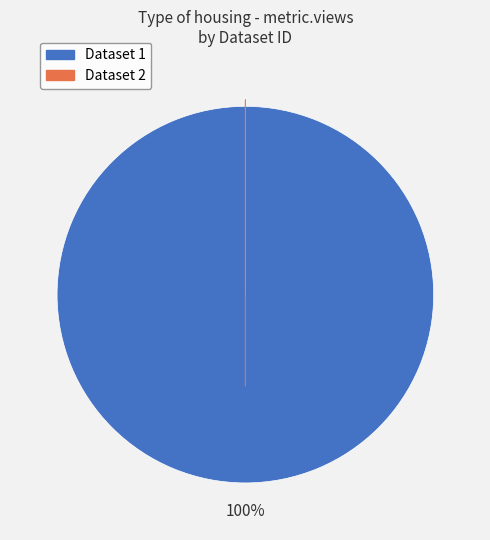

How many segments does this pie chart have?

2